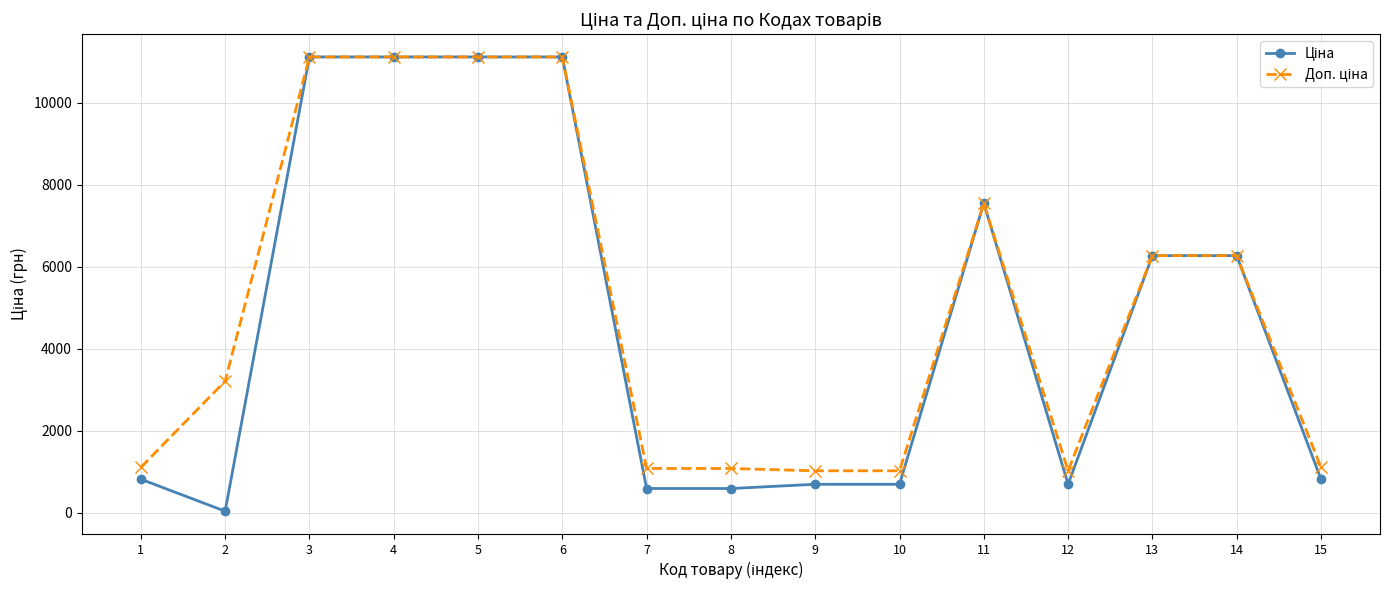

What is the spread (max minus min) of values at 10?

328.7